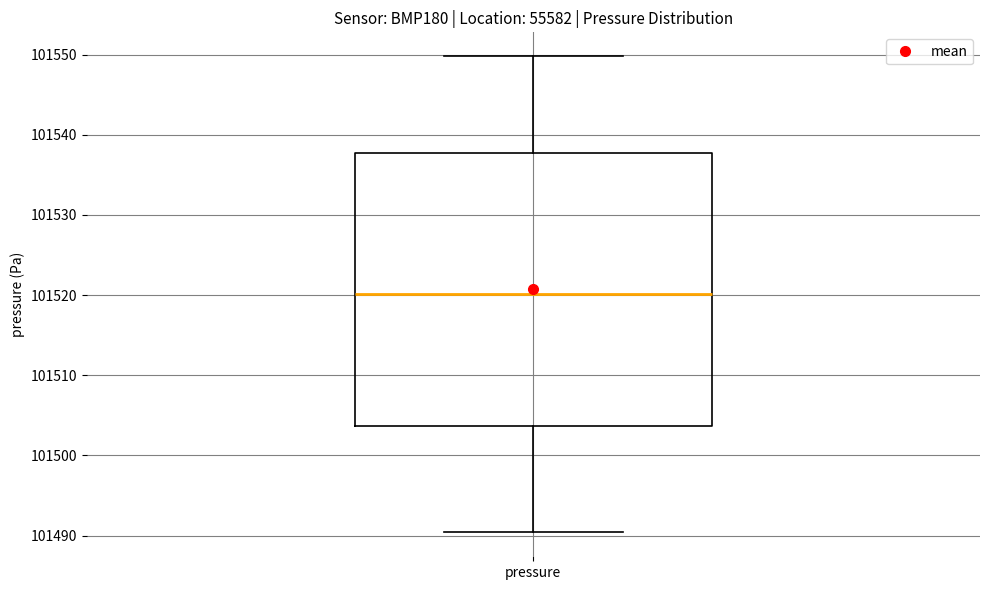

Where does the lower whisker of the box for pressure end on the y-axis? The values are not printed on the chart, so give them approximately, as read against the axis.

101490